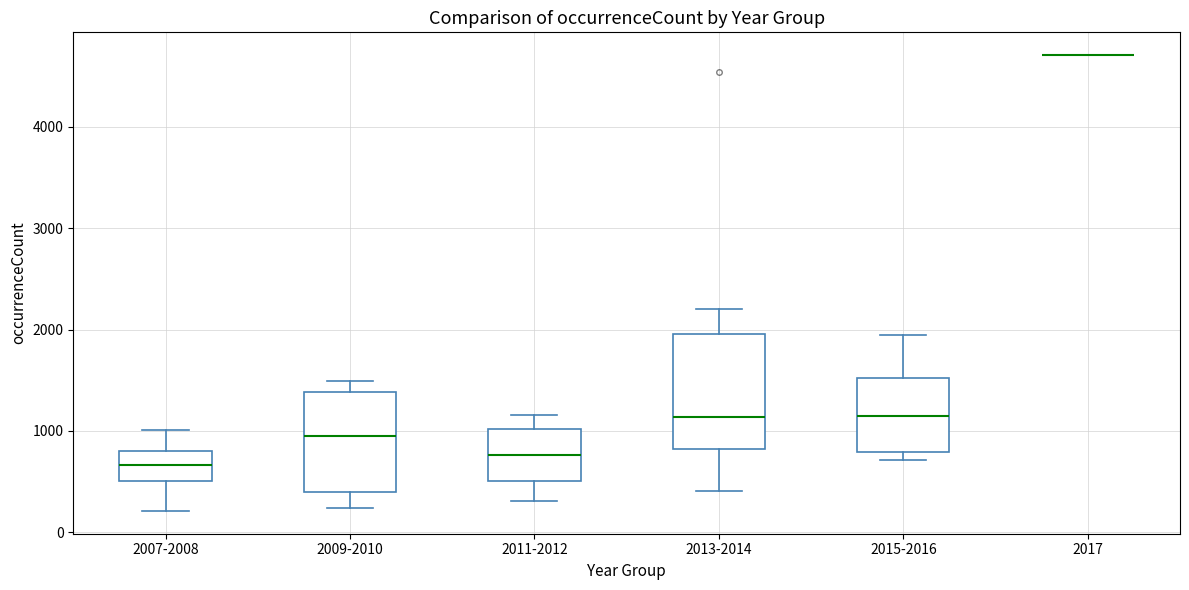

Reading left to right, read every box against the y-axis: the position of its median line, the range the box covers, and the ends of its whiskers. The values are not printed on the chart, so give them approximately, as read against the axis.

2007-2008: median 700, box 500 to 800, whiskers 200 to 1000
2009-2010: median 900, box 400 to 1400, whiskers 200 to 1500
2011-2012: median 800, box 500 to 1000, whiskers 300 to 1200
2013-2014: median 1100, box 800 to 2000, whiskers 400 to 2200
2015-2016: median 1200, box 800 to 1500, whiskers 700 to 1900
2017: box collapsed to a line at 4700, whiskers 4700 to 4700